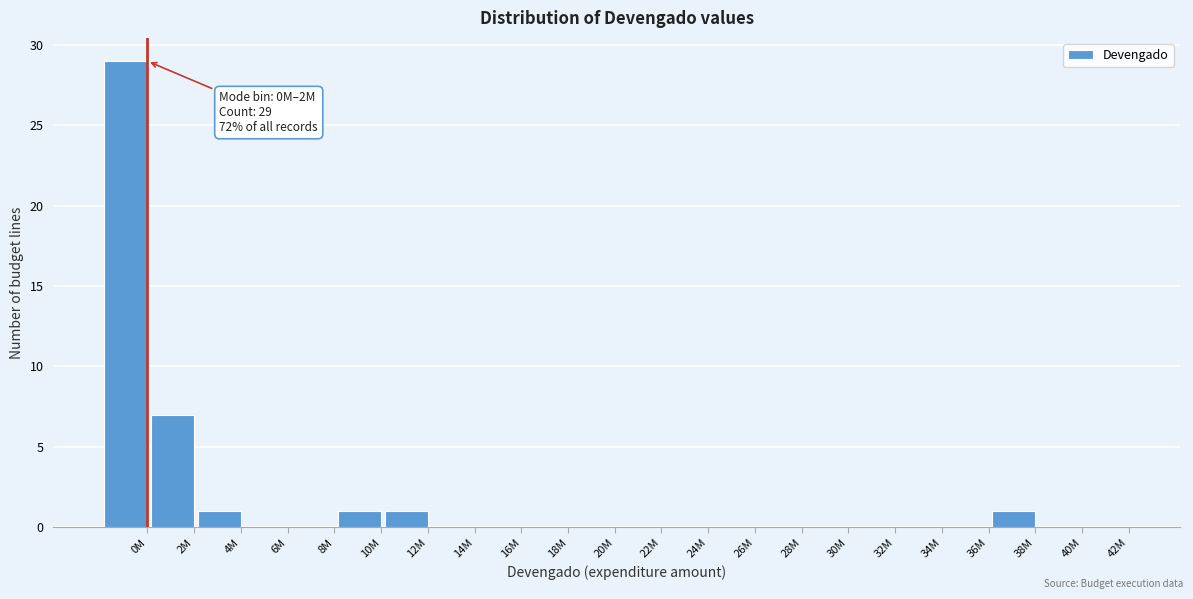

Where is the data nearest to the value 14?

2M